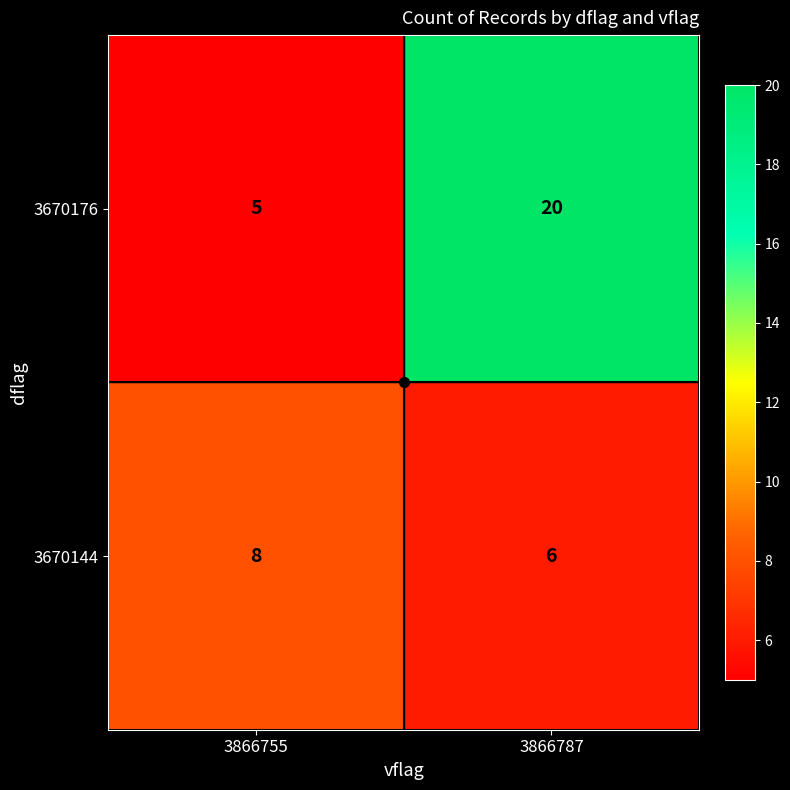

What is the spread (max minus min) of values at 3866755?

3